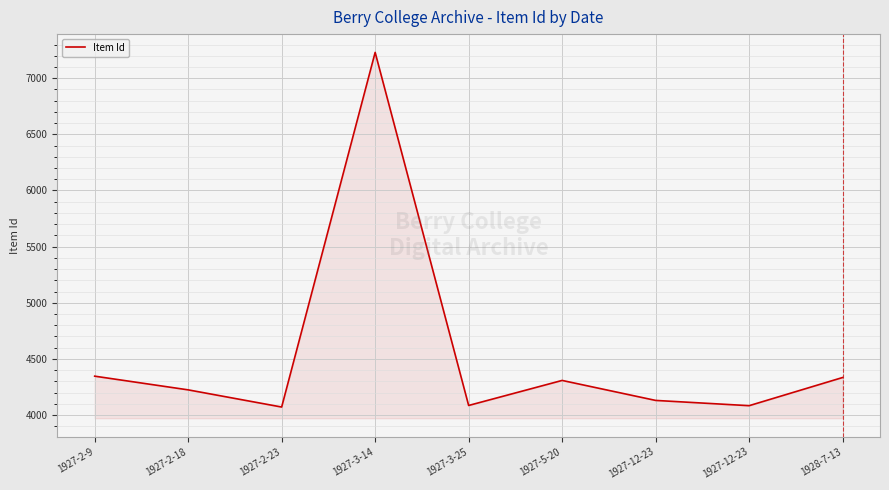

Where is the first local maximum?

1927-3-14